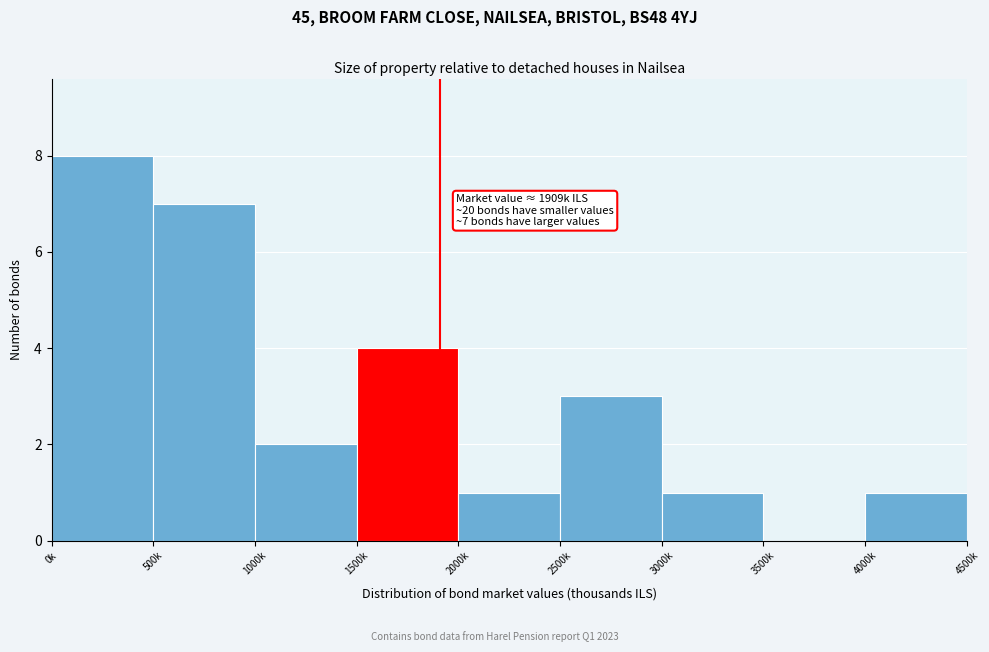

Reading right to left, extract all data points from this chart.

4000k=1	3500k=0	3000k=1	2500k=3	2000k=1	1500k=4	1000k=2	500k=7	0k=8